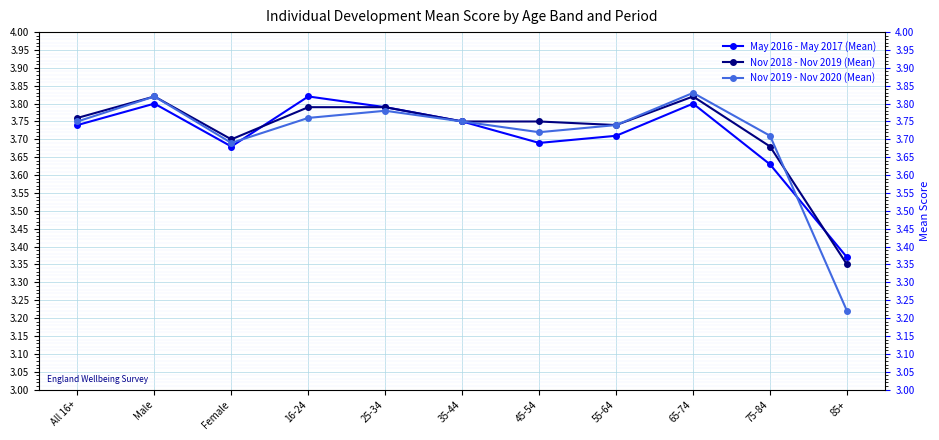

What is the difference between the Nov 2018 - Nov 2019 (Mean) values at 85+ and 45-54?

0.4